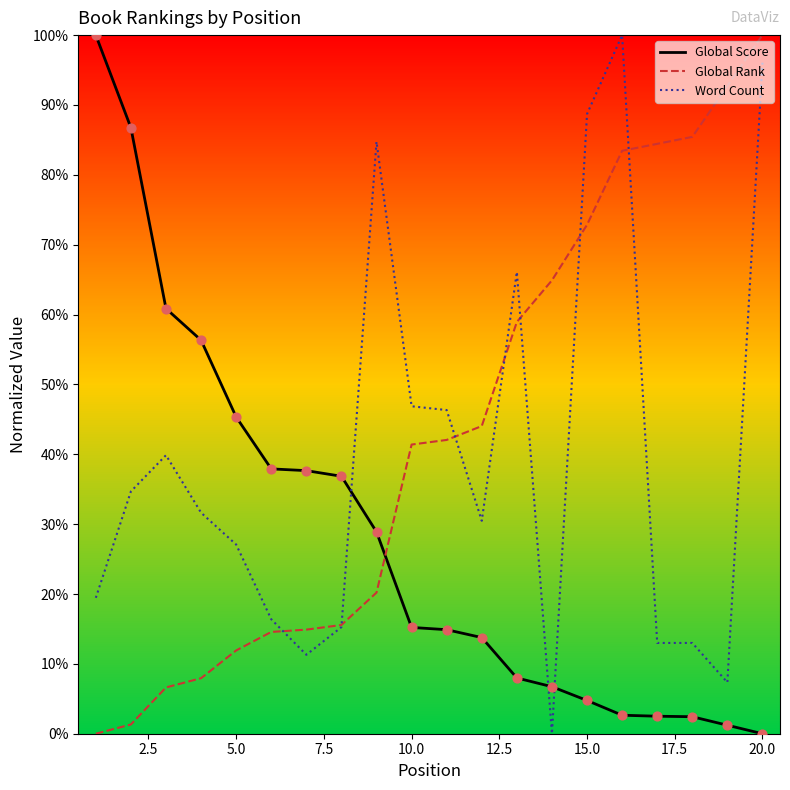

At how many categories does at least one series exceed 0?

20